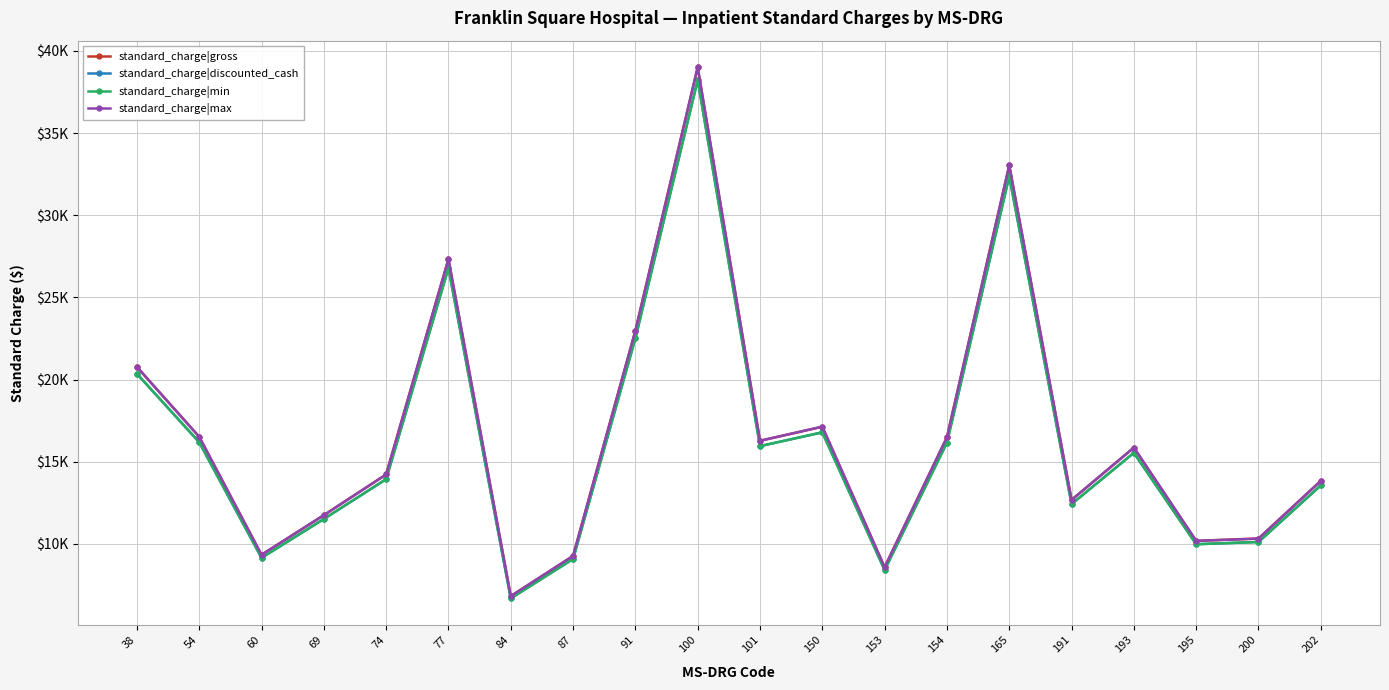

Is this an area chart (filled region under the line)?

No